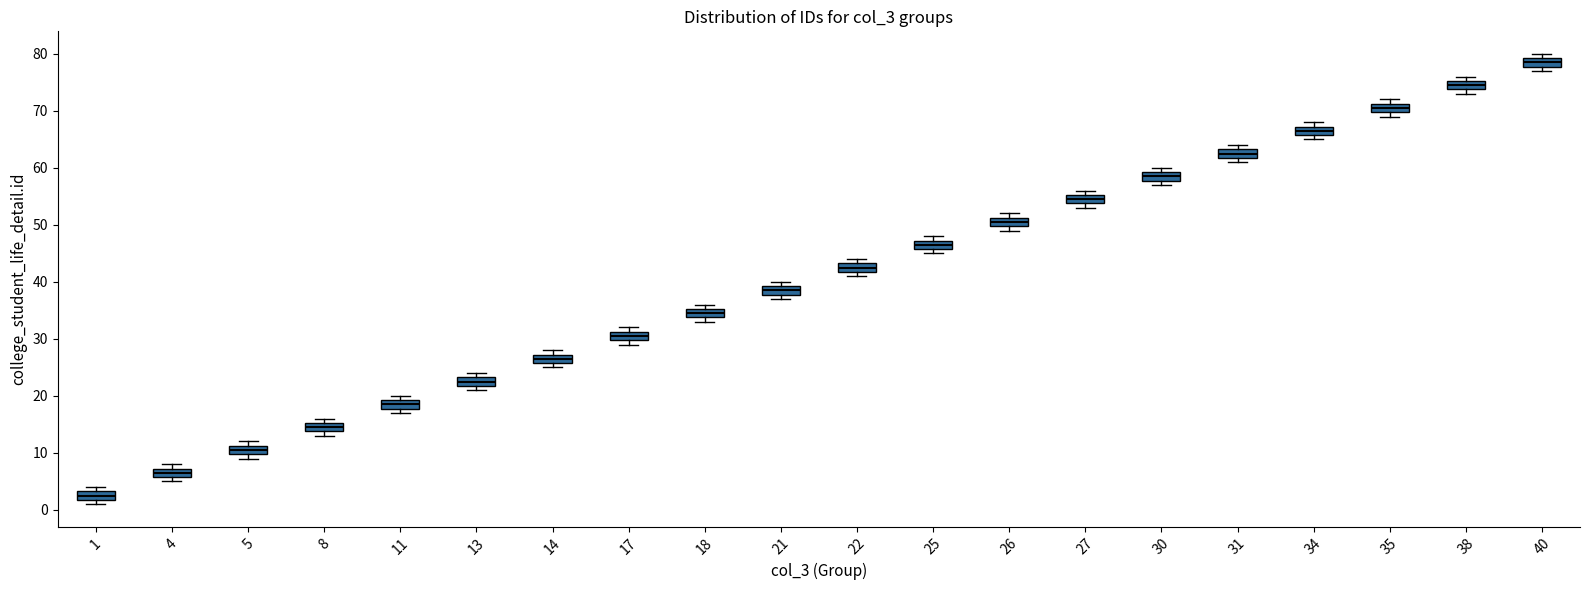

Where is the upper edge of the box at x = 27 on the y-axis? The values are not printed on the chart, so give them approximately, as read against the axis.

55